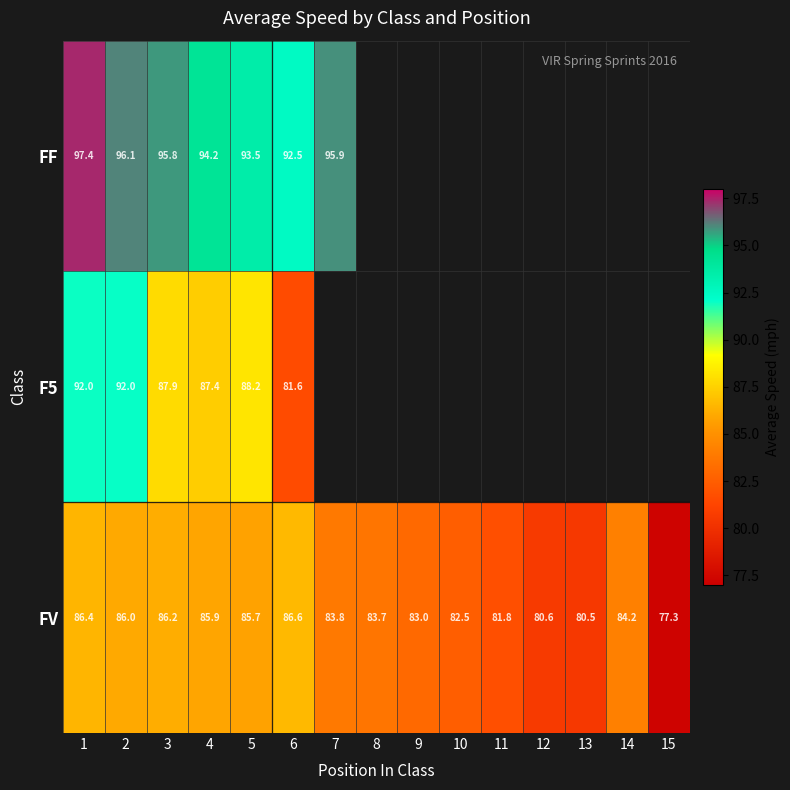

Is it true that FV equals 146.9 at 9?

False